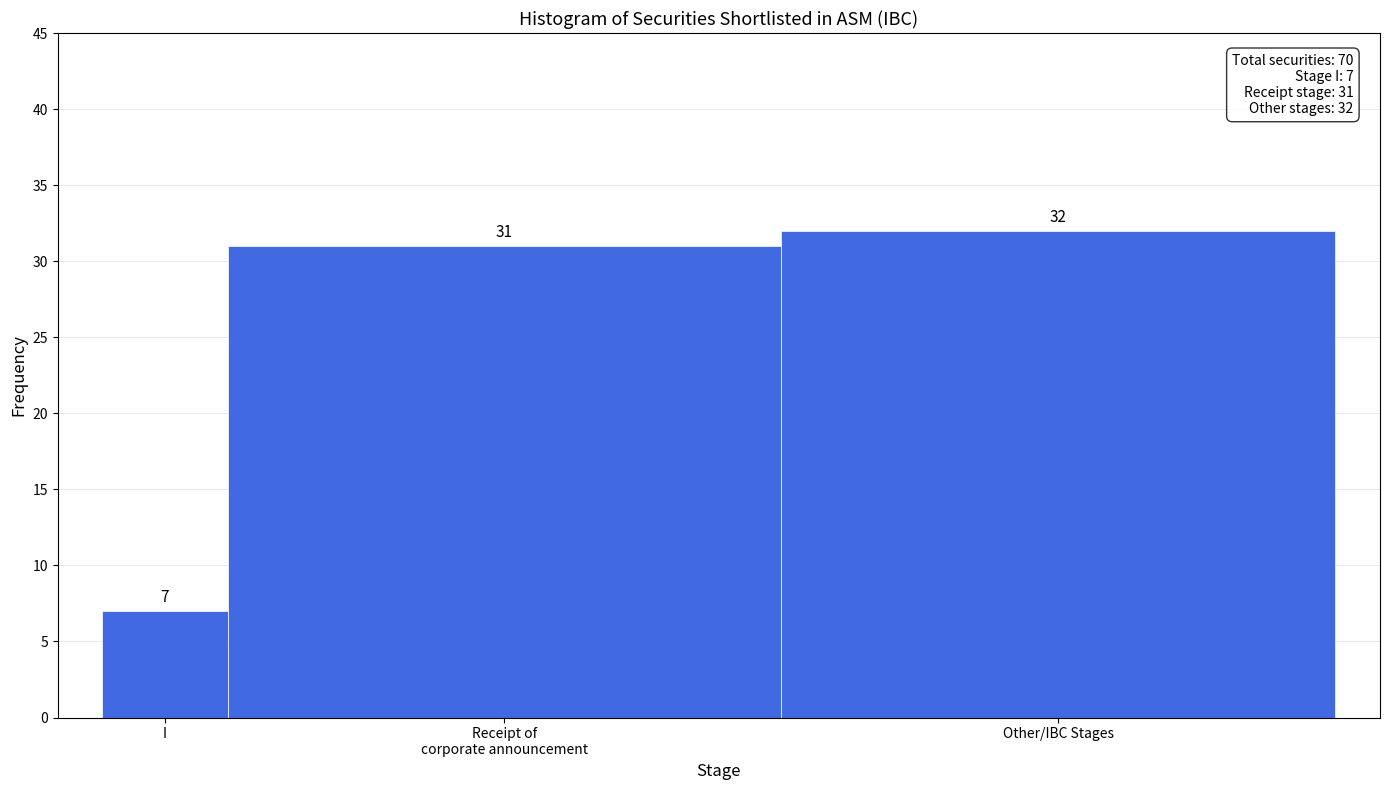

Reading left to right, extract all data points from this chart.

7	31	32